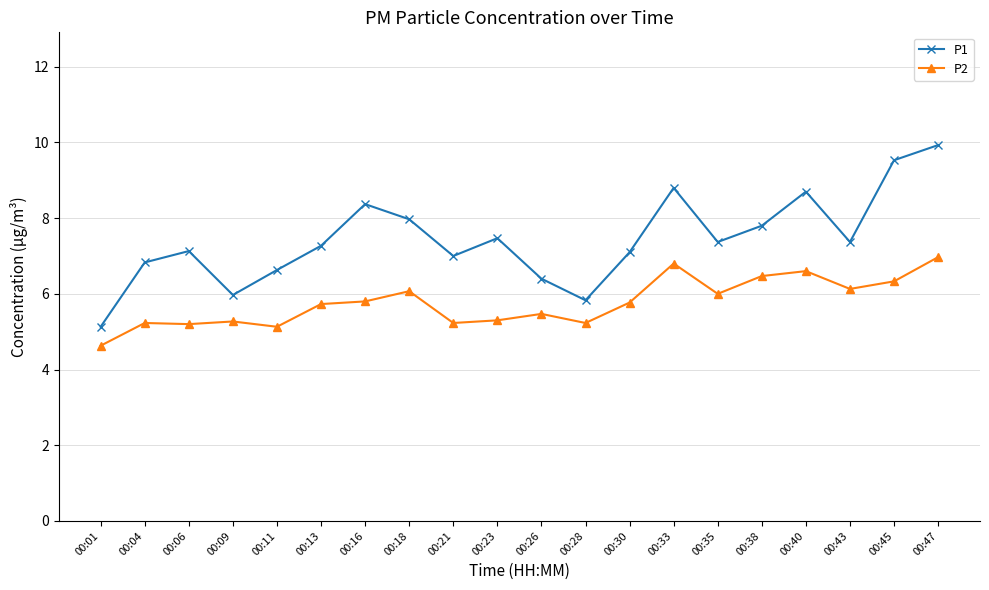

The P2 series shows 6.3 at 00:45. True or false?

True